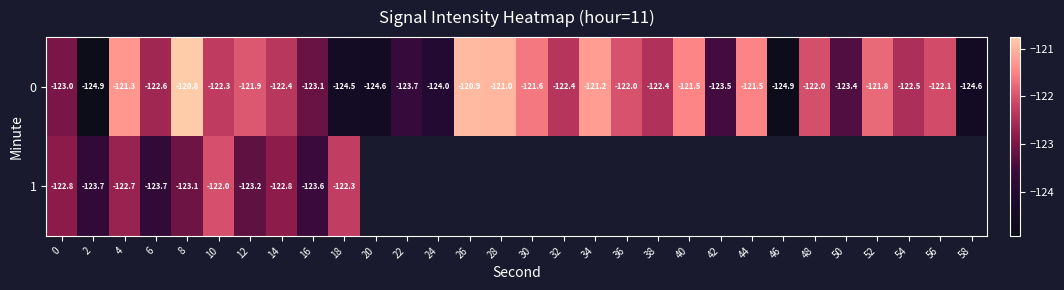

List the labels in order of 0 value, largest first.

8, 26, 28, 34, 4, 40, 44, 30, 52, 12, 36, 48, 56, 10, 14, 32, 38, 54, 6, 0, 16, 50, 42, 22, 24, 18, 58, 20, 46, 2